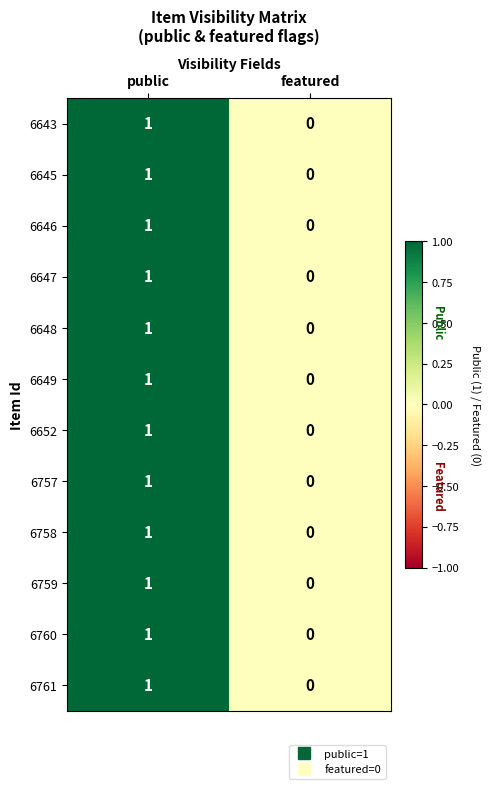

The value of 6652 at public is 1. True or false?

True